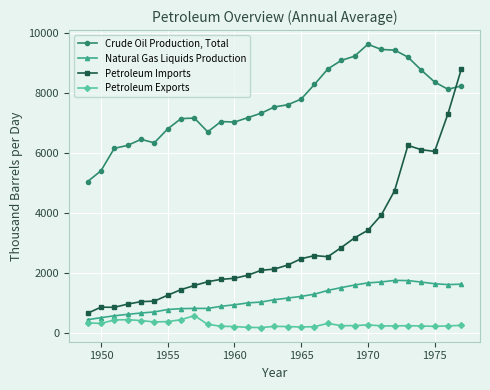

How many lines are shown in the chart?

4